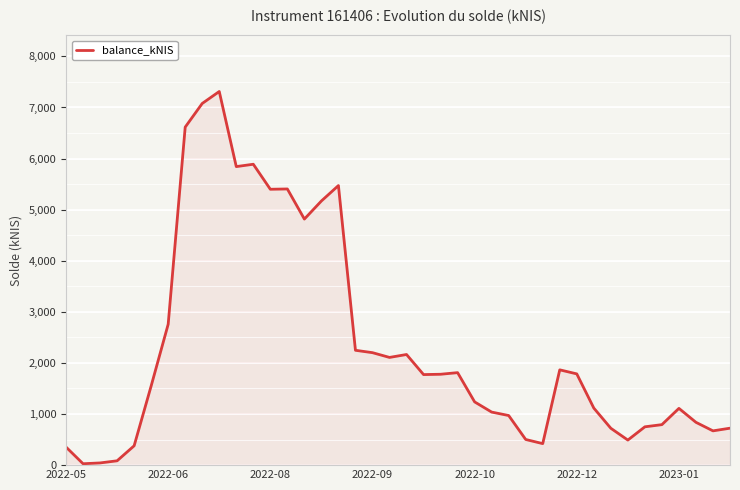

Is this an area chart (filled region under the line)?

Yes